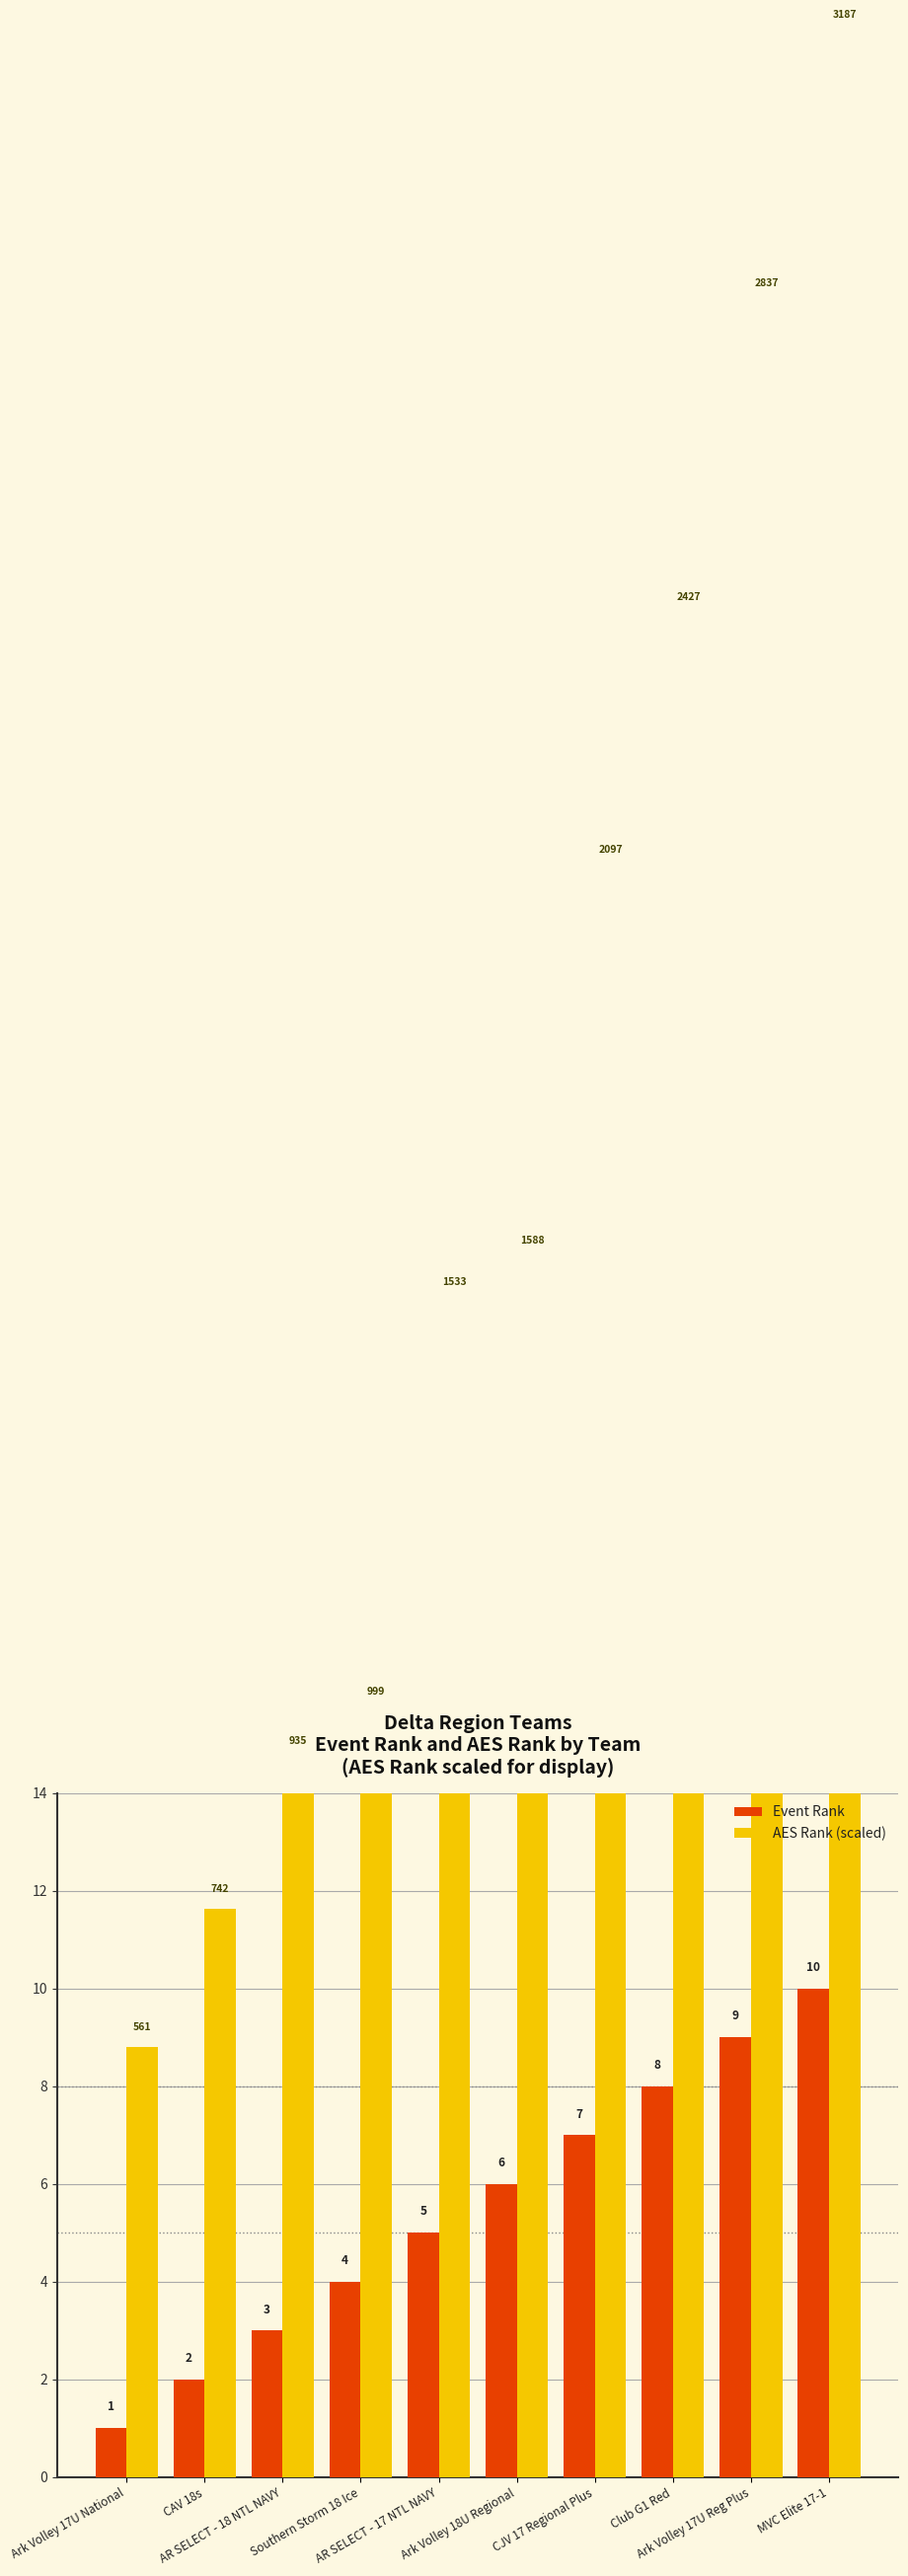

What is the label of the 4th bar from the right?

CJV 17 Regional Plus